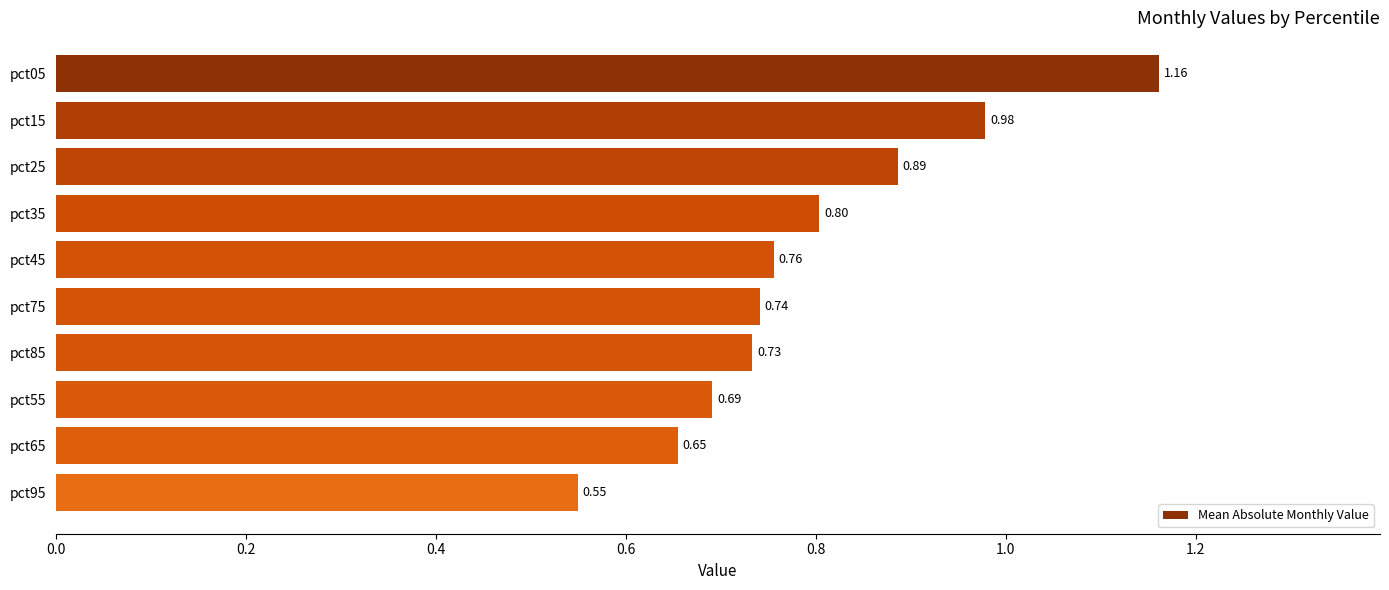

Which has a higher value, pct15 or pct65?

pct15